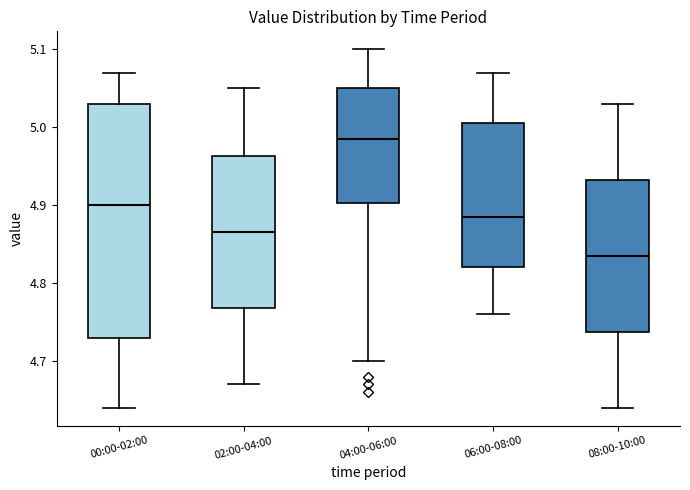

Reading left to right, read every box against the y-axis: the position of its median line, the range the box covers, and the ends of its whiskers. The values are not printed on the chart, so give them approximately, as read against the axis.

00:00-02:00: median 4.90, box 4.73 to 5.03, whiskers 4.64 to 5.07
02:00-04:00: median 4.87, box 4.77 to 4.96, whiskers 4.67 to 5.05
04:00-06:00: median 4.99, box 4.90 to 5.05, whiskers 4.70 to 5.10
06:00-08:00: median 4.89, box 4.82 to 5.01, whiskers 4.76 to 5.07
08:00-10:00: median 4.84, box 4.74 to 4.93, whiskers 4.64 to 5.03